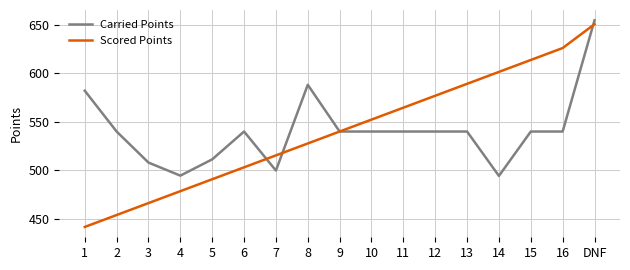

Which series changed the most between 3 and 12?

Scored Points